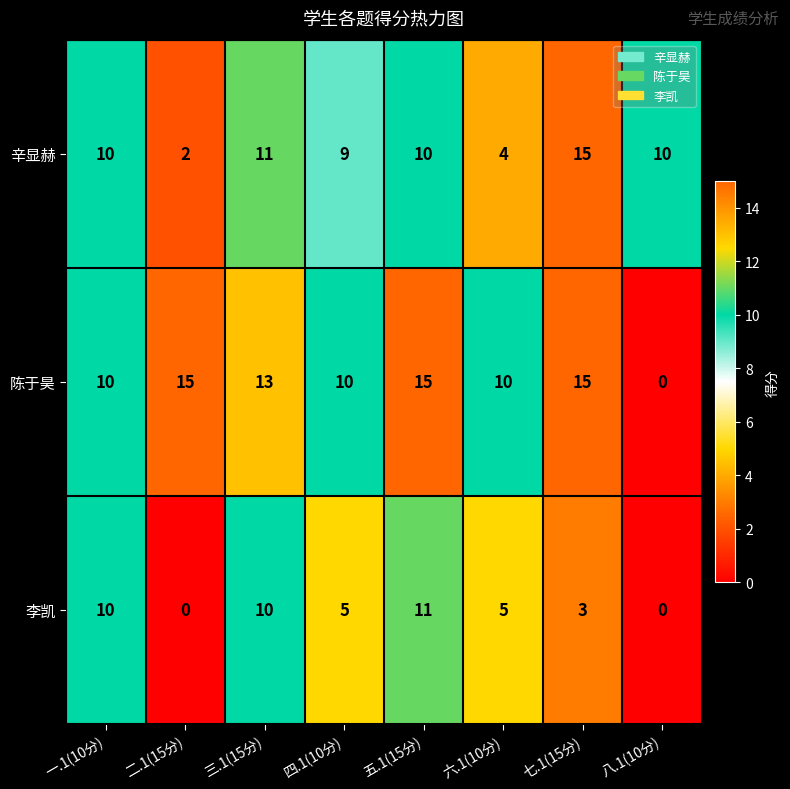

Which series has the widest spread of values?

陈于昊